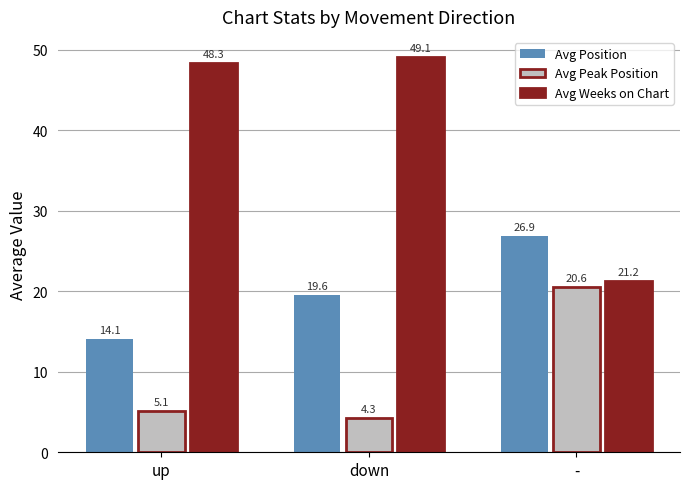

What are all the series names shown in the legend?

Avg Position, Avg Peak Position, Avg Weeks on Chart